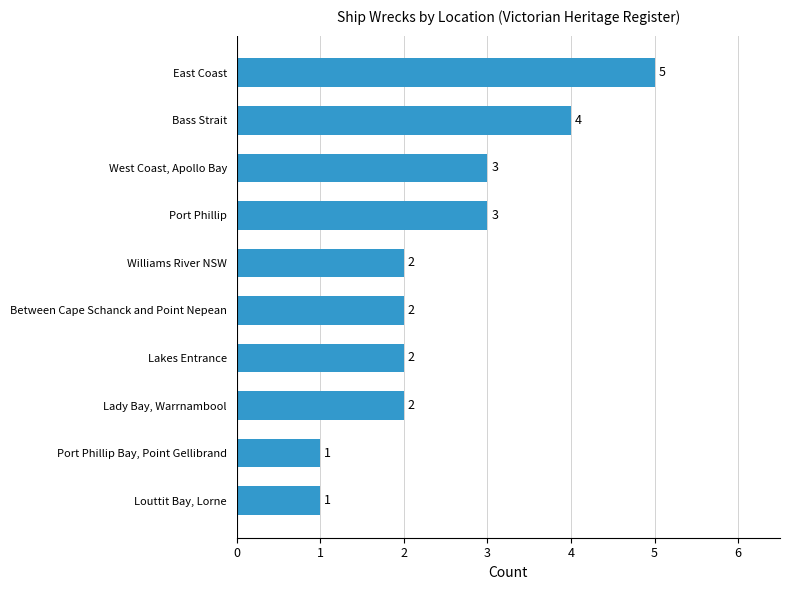

The chart shows a value of 3 at West Coast, Apollo Bay. True or false?

True